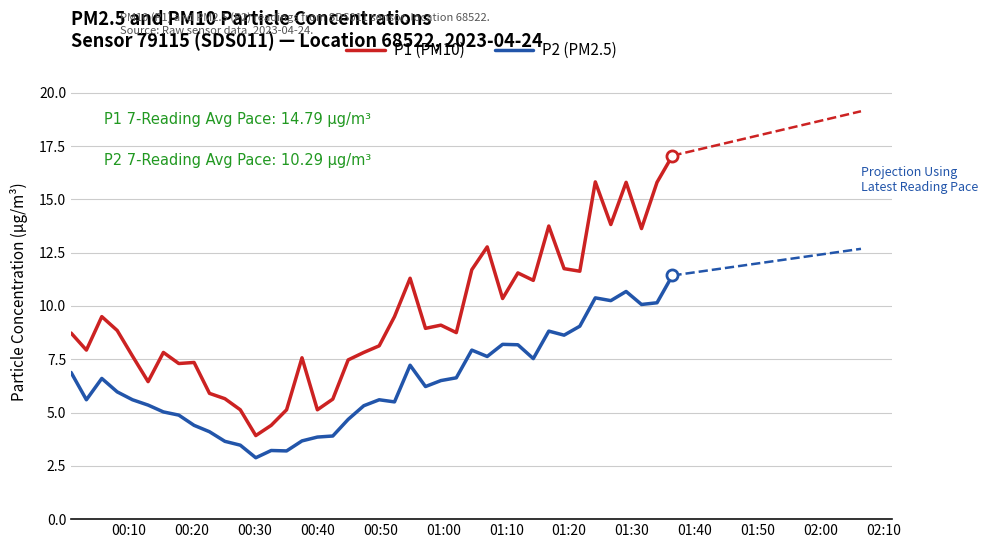

What is the lowest value of the P1 (PM10) series?

3.9